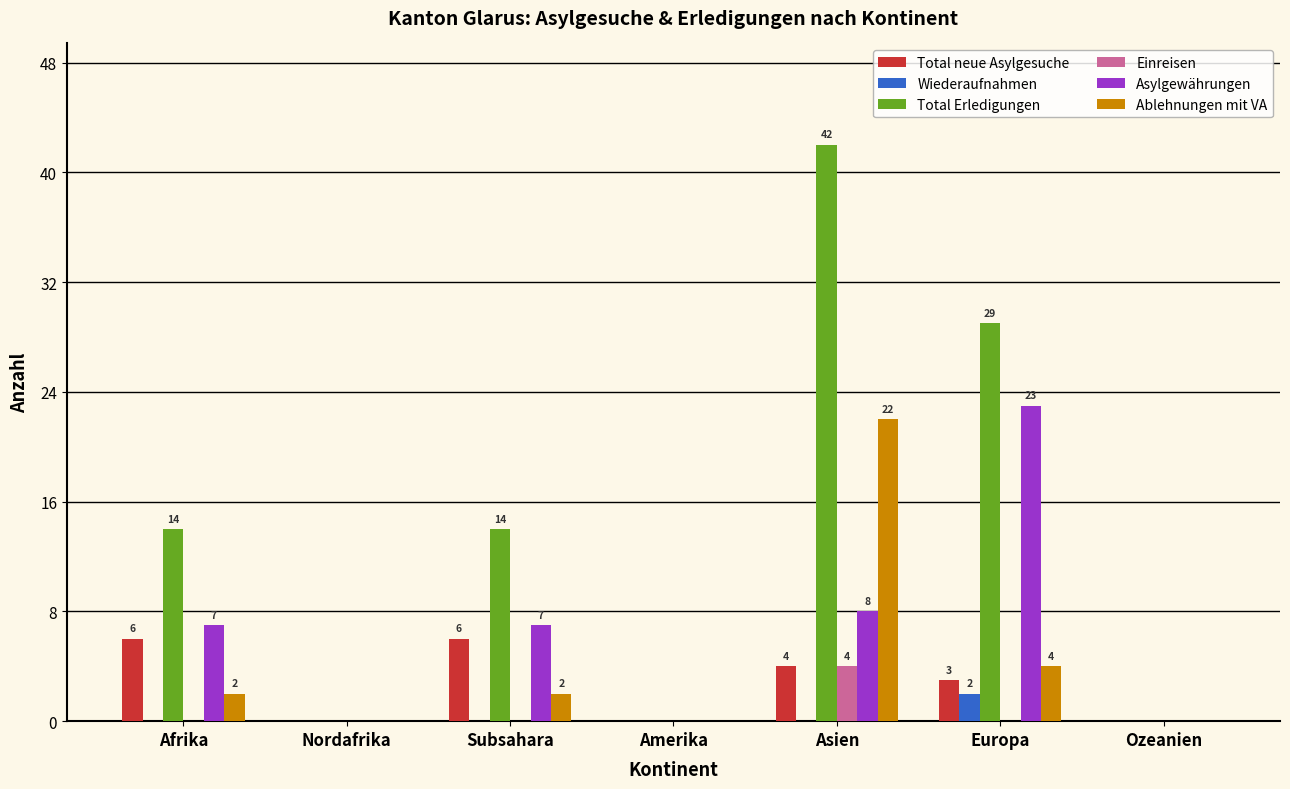

Which series has the largest total across all categories?

Total Erledigungen